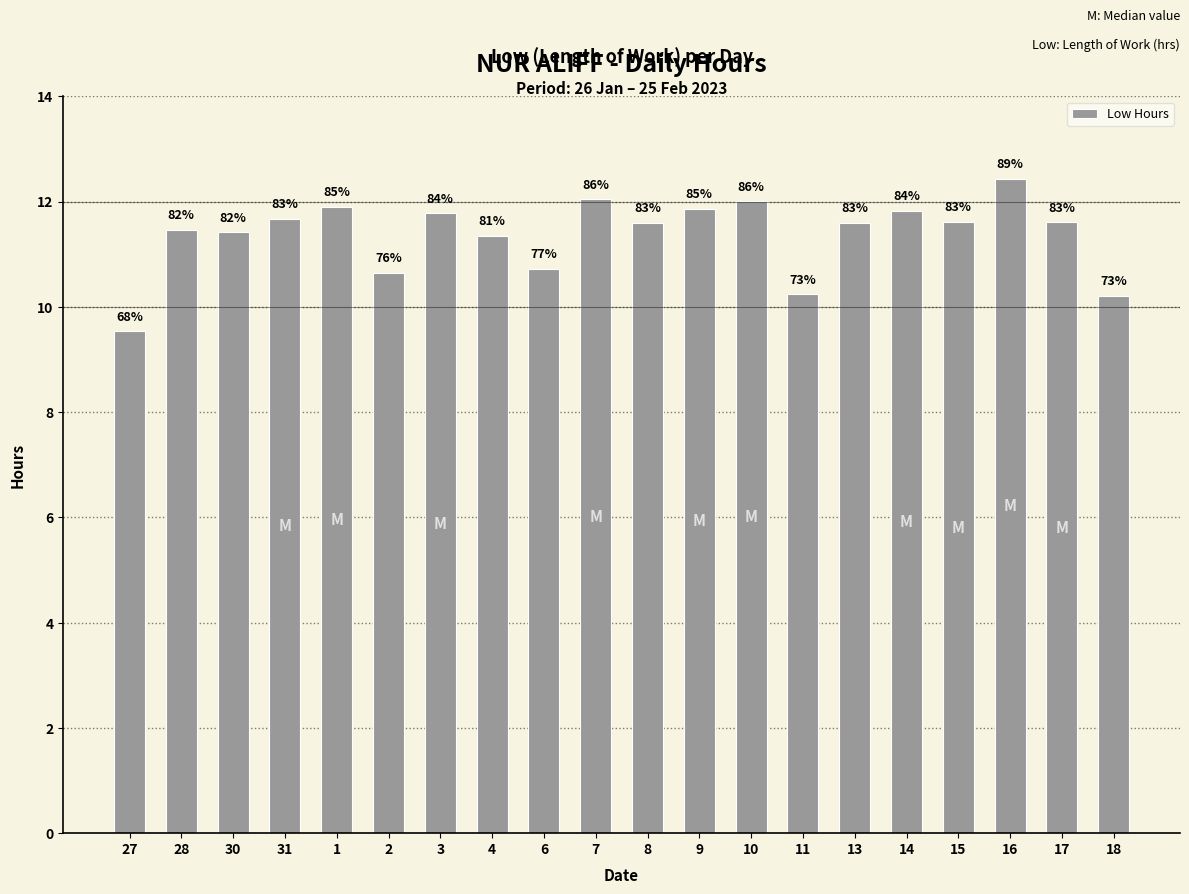

What is the label of the 7th bar from the right?

11